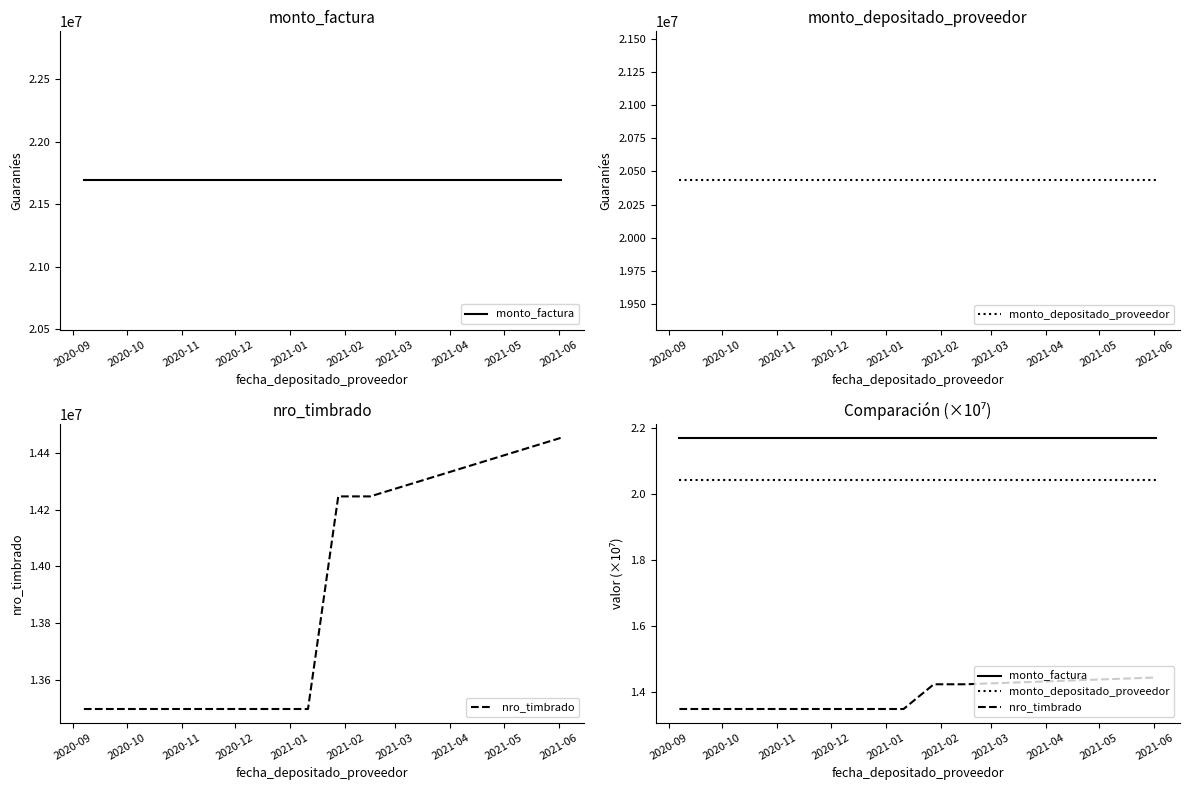

What is the value of the monto_depositado_proveedor point at the 8th from the left?

2.0